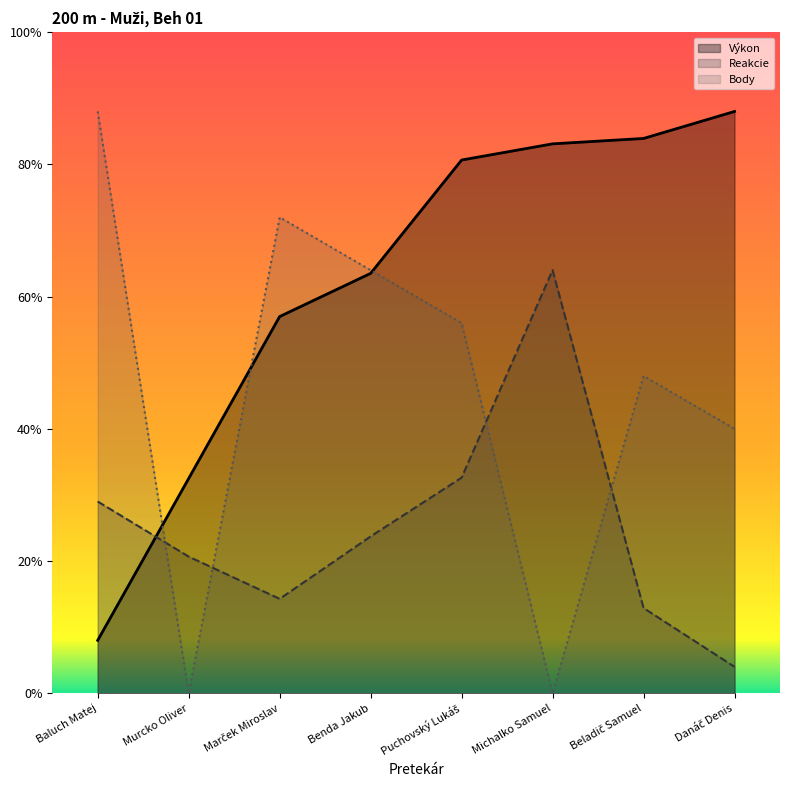

What are all the series names shown in the legend?

Výkon, Reakcie, Body